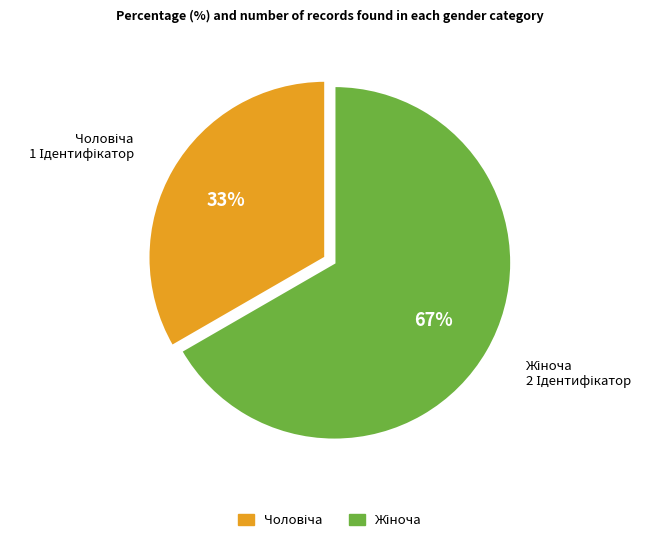

Is there any slice that represents more than half of the pie?

Yes